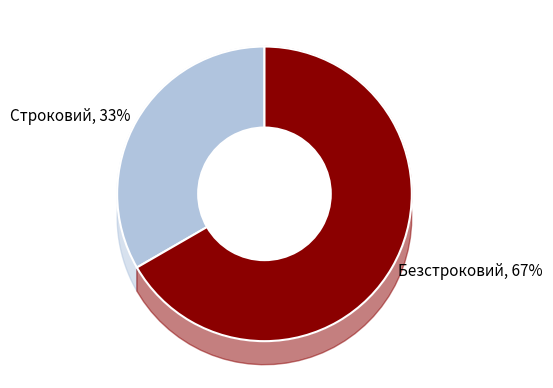

Which slice is the smallest?

Строковий